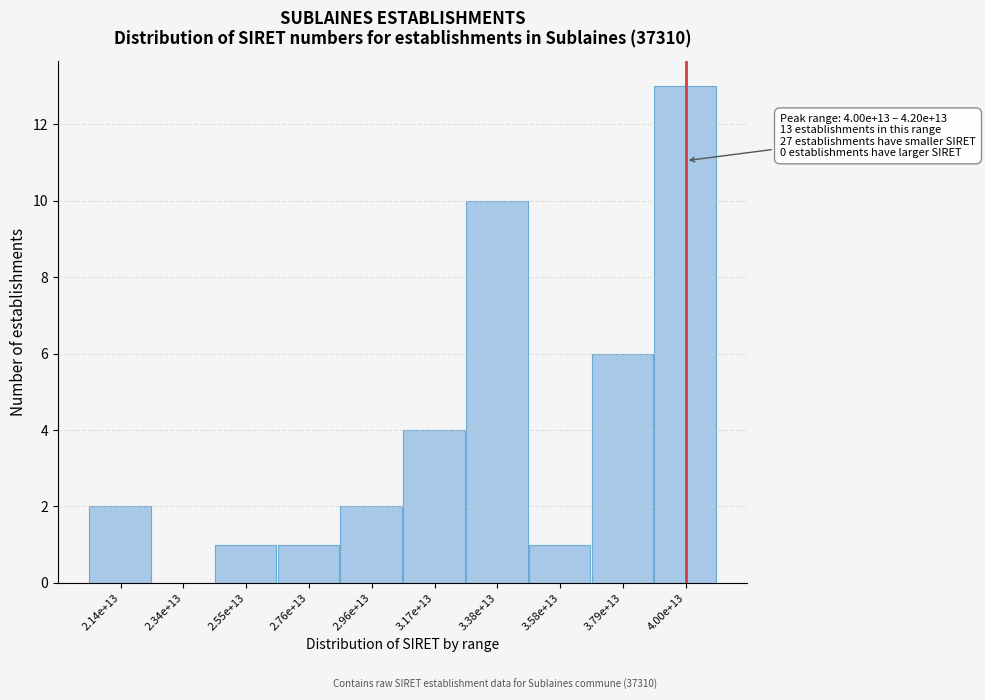

Reading right to left, transcribe all the data shown in this chart.

4.00e+13=13	3.79e+13=6	3.58e+13=1	3.38e+13=10	3.17e+13=4	2.96e+13=2	2.76e+13=1	2.55e+13=1	2.34e+13=0	2.14e+13=2